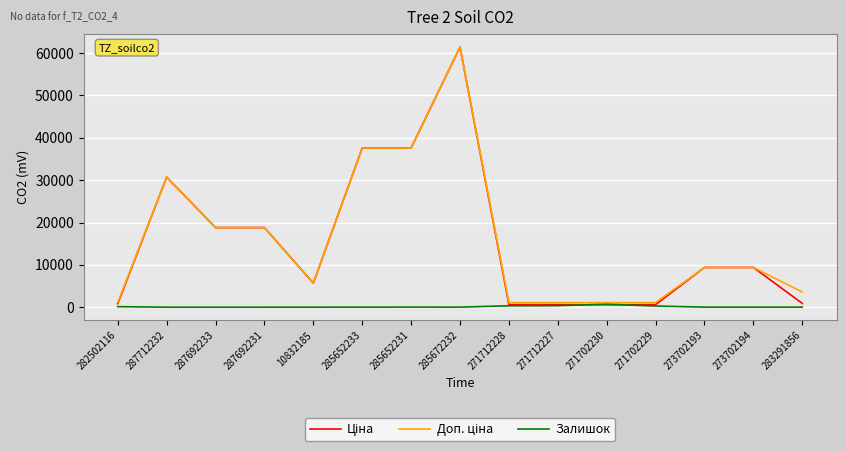

Is it true that Залишок equals 359.0 at 271712227?

True